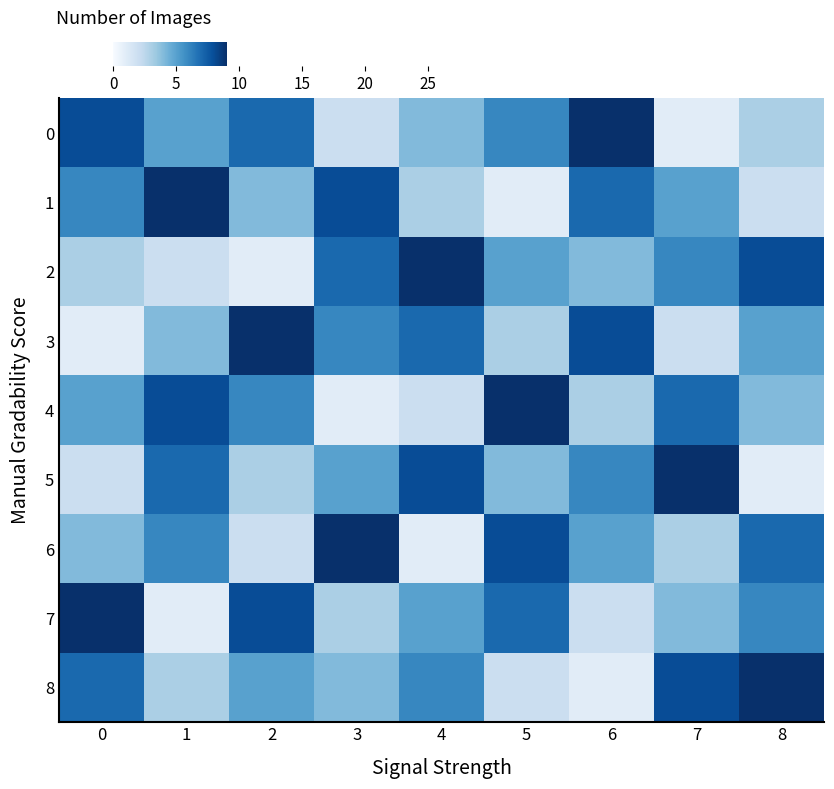

Which label corresponds to the smallest value in the chart?

7